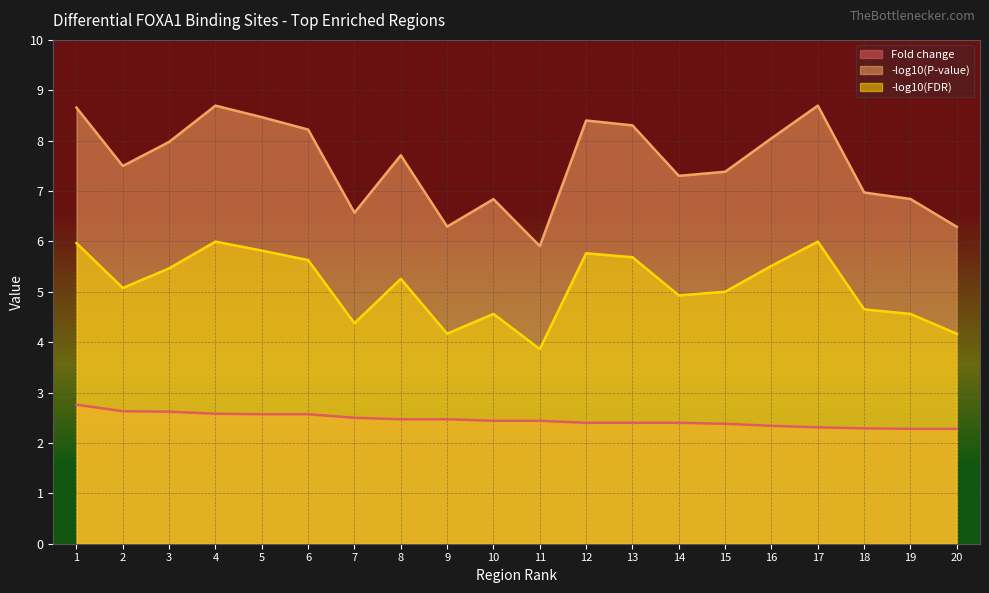

What is the value of the -log10(FDR) point at the 13th from the left?

5.7